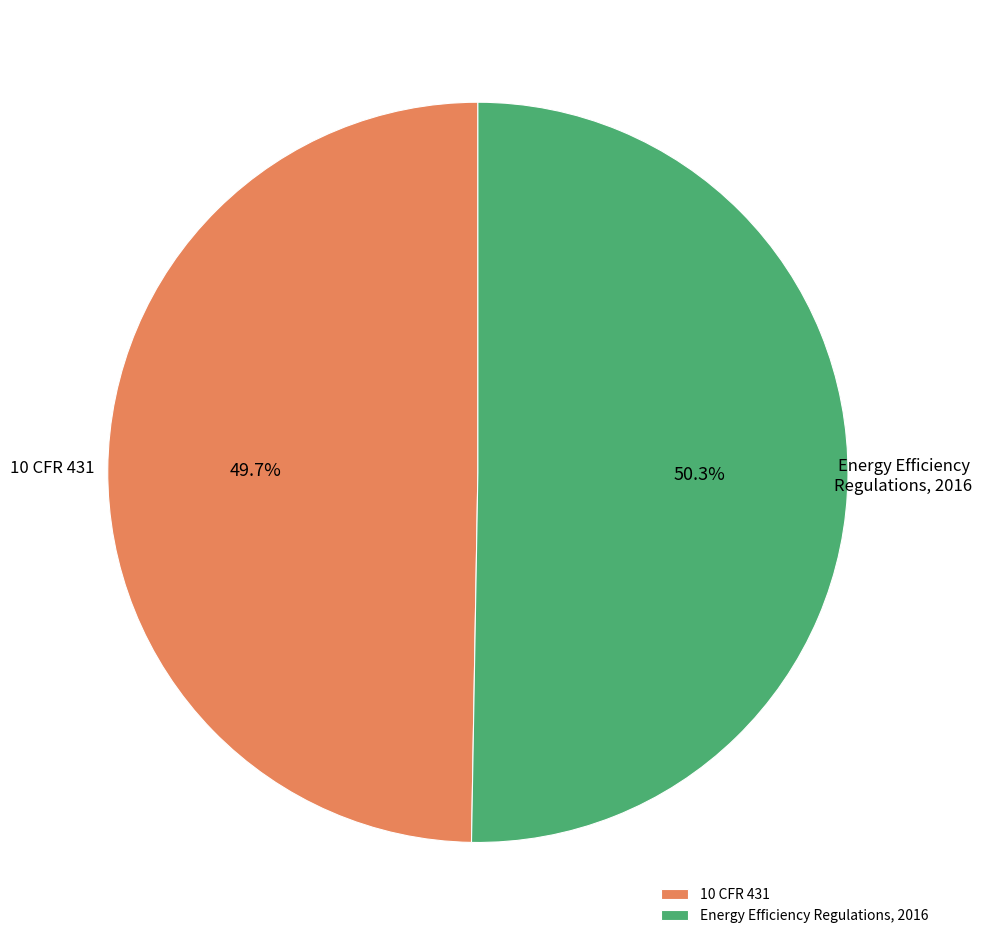

Is there a majority slice in this chart?

Yes